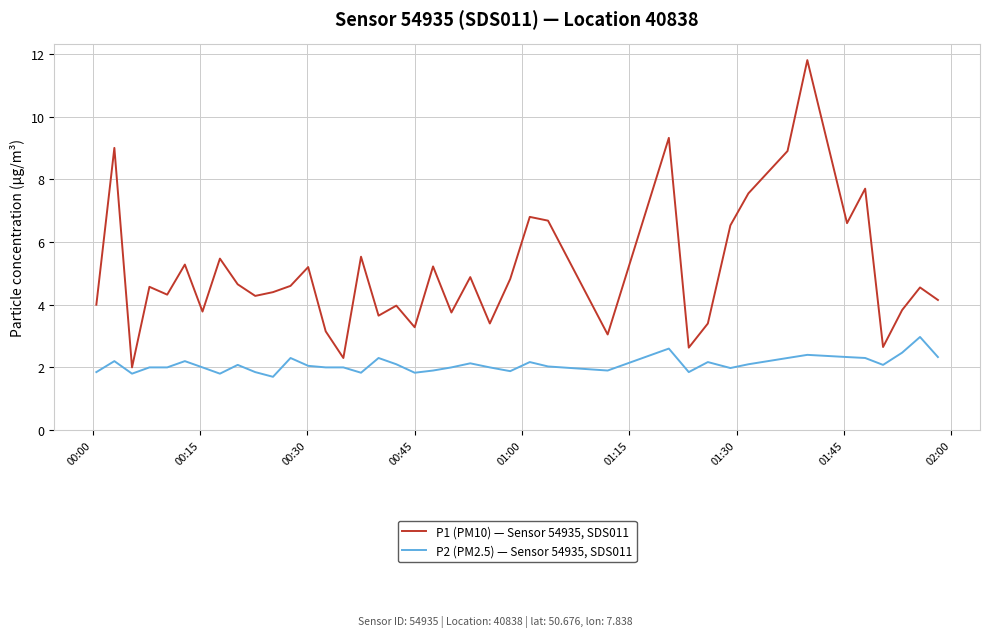

Rank the series by their average value, from lowest to highest.

P2 (PM2.5) — Sensor 54935, SDS011, P1 (PM10) — Sensor 54935, SDS011